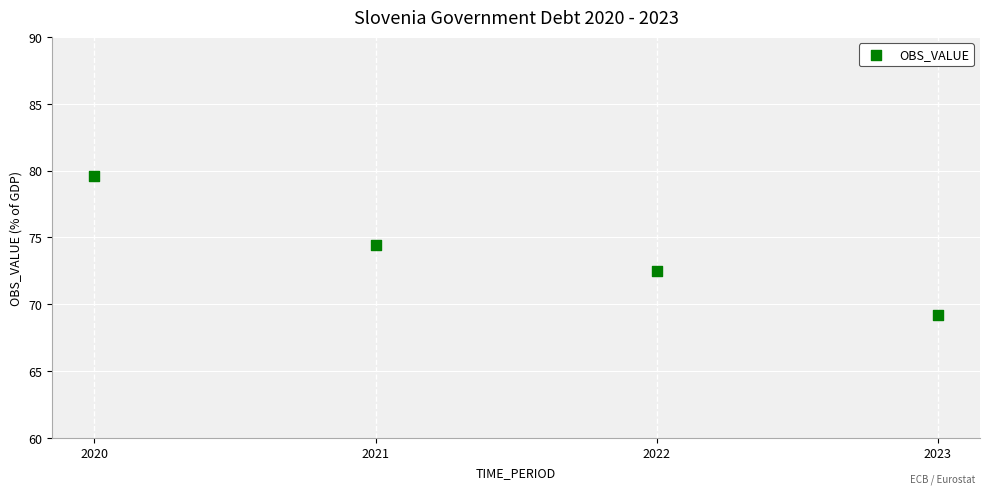

What Y value in the scatter plot is closest to 74?

74.4